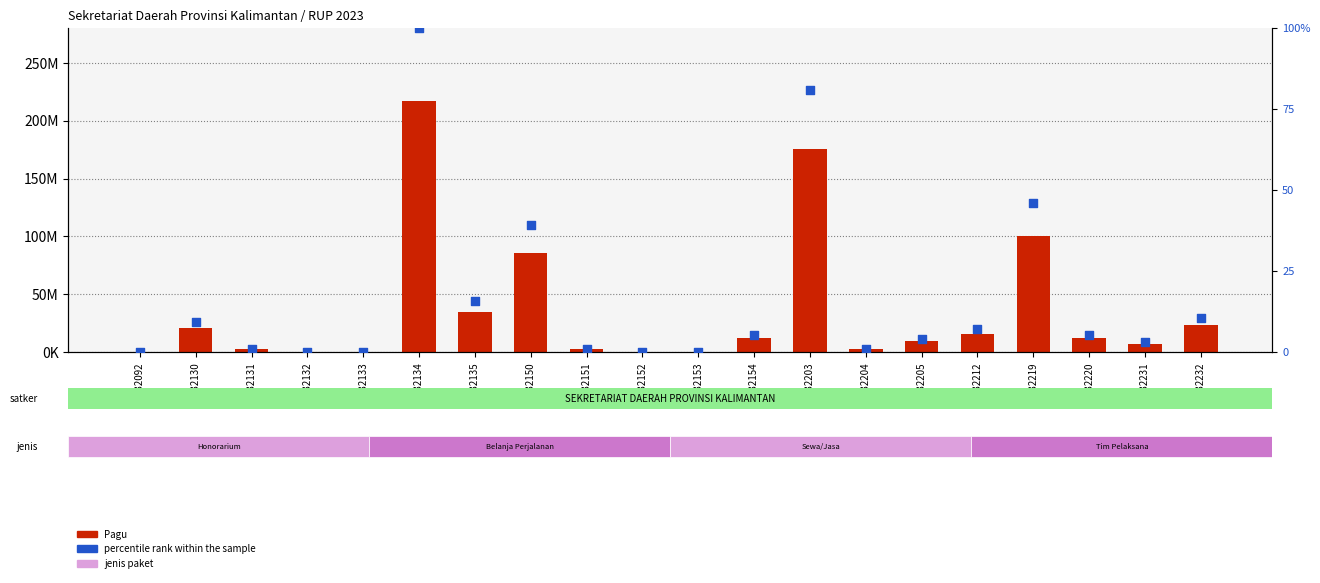

Which series reaches the minimum Y coordinate?

percentile rank within the sample